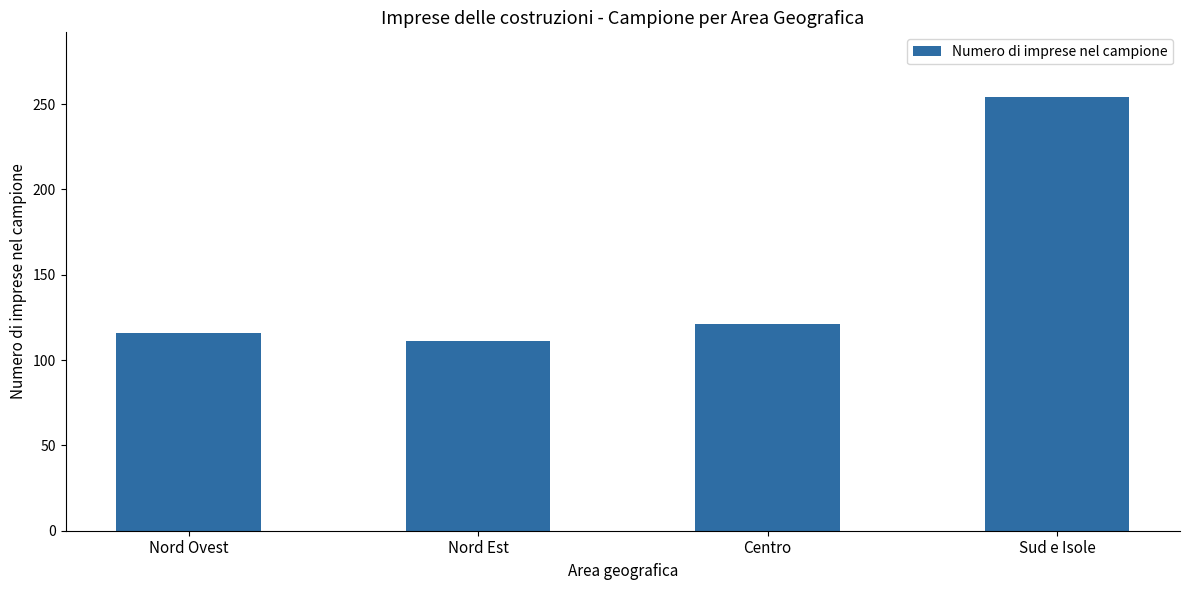

What is the difference between the maximum and minimum values?

143